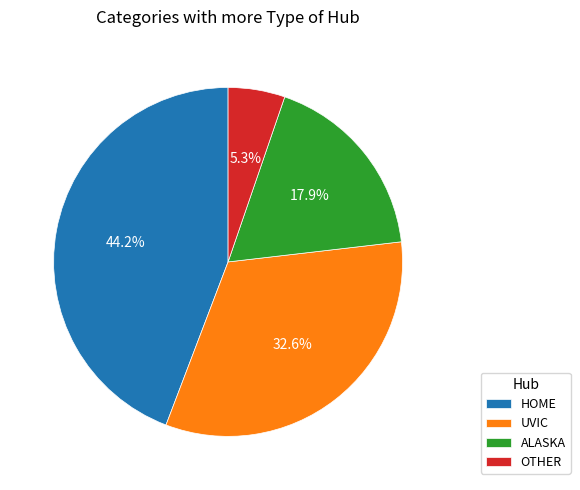

Rank the categories by value from highest to lowest.

HOME, UVIC, ALASKA, OTHER